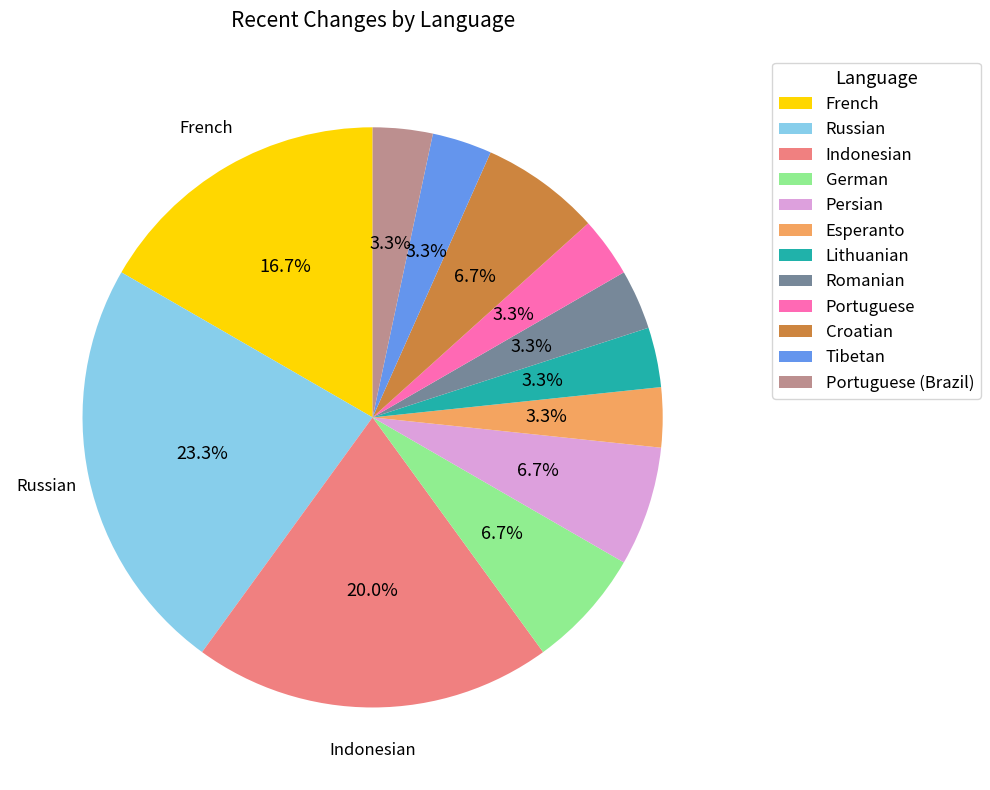

Is it true that Portuguese is 16% of the pie?

False